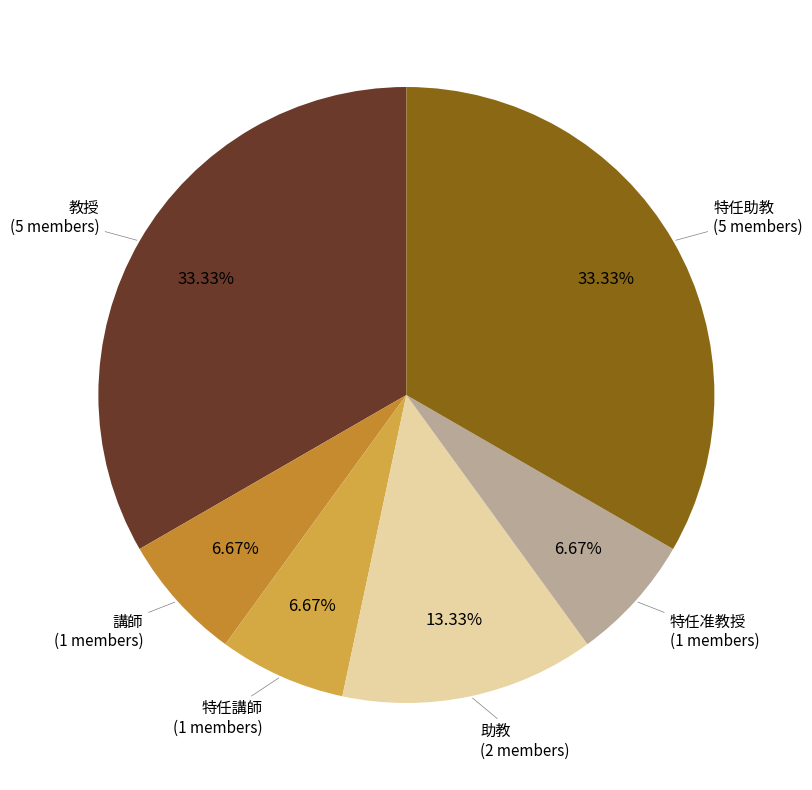

To the nearest percent, what is the difference between the largest and smallest slice percentages?

27%